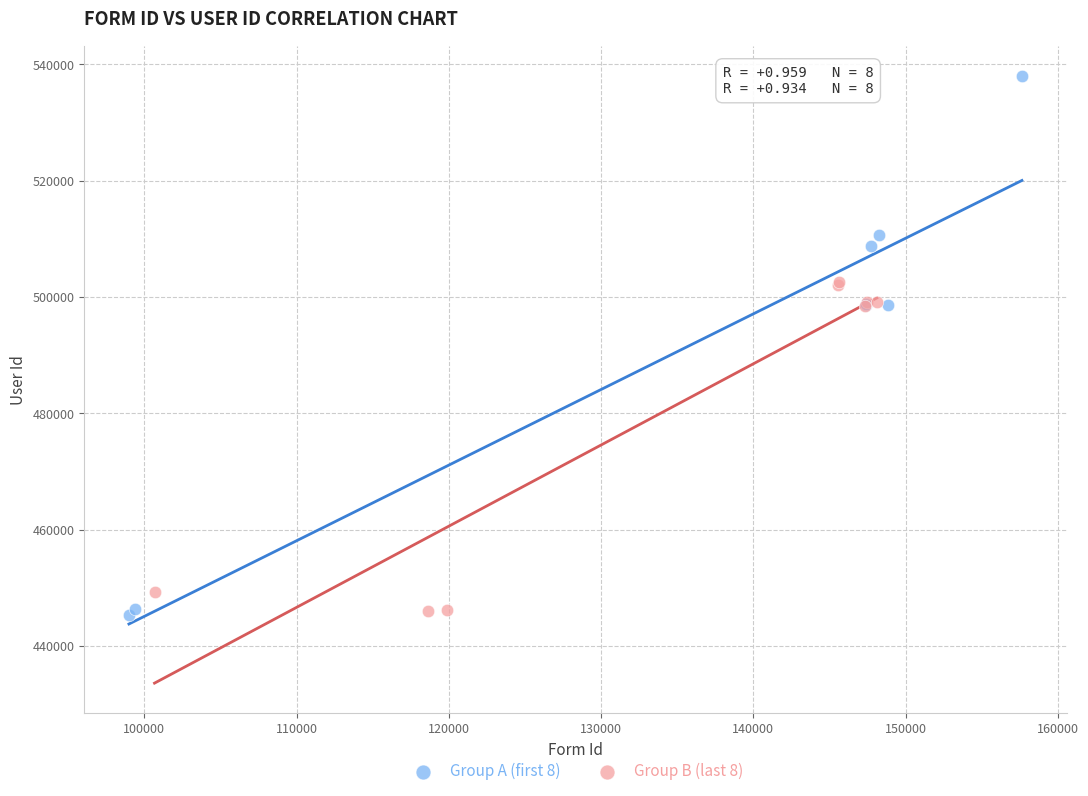

Which series reaches the maximum Y coordinate?

Group A (first 8)